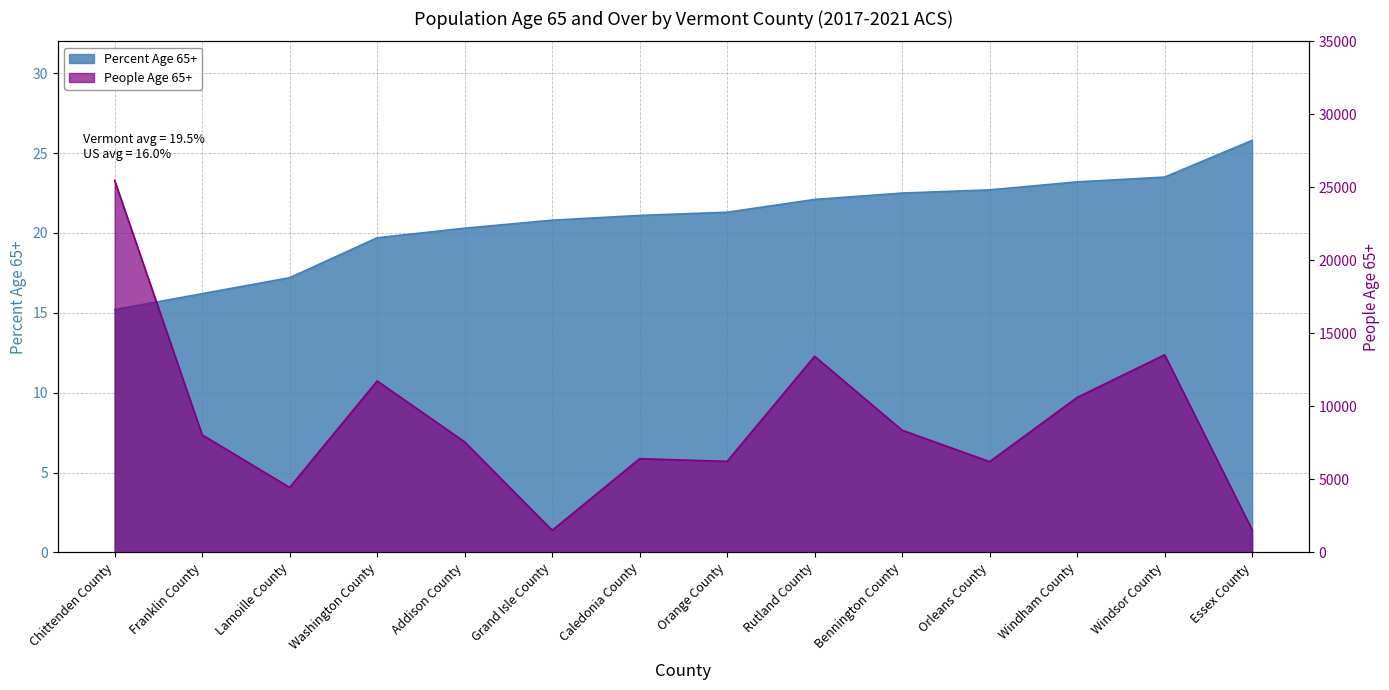

Reading right to left, what are all the values shown in this chart?

Percent Age 65+: Essex County=25.8	Windsor County=23.5	Windham County=23.2	Orleans County=22.7	Bennington County=22.5	Rutland County=22.1	Orange County=21.3	Caledonia County=21.1	Grand Isle County=20.8	Addison County=20.3	Washington County=19.7	Lamoille County=17.2	Franklin County=16.2	Chittenden County=15.2
People Age 65+: Essex County=1543.0	Windsor County=13531.0	Windham County=10609.0	Orleans County=6213.0	Bennington County=8367.0	Rutland County=13431.0	Orange County=6233.0	Caledonia County=6415.0	Grand Isle County=1510.0	Addison County=7569.0	Washington County=11740.0	Lamoille County=4449.0	Franklin County=8049.0	Chittenden County=25472.0